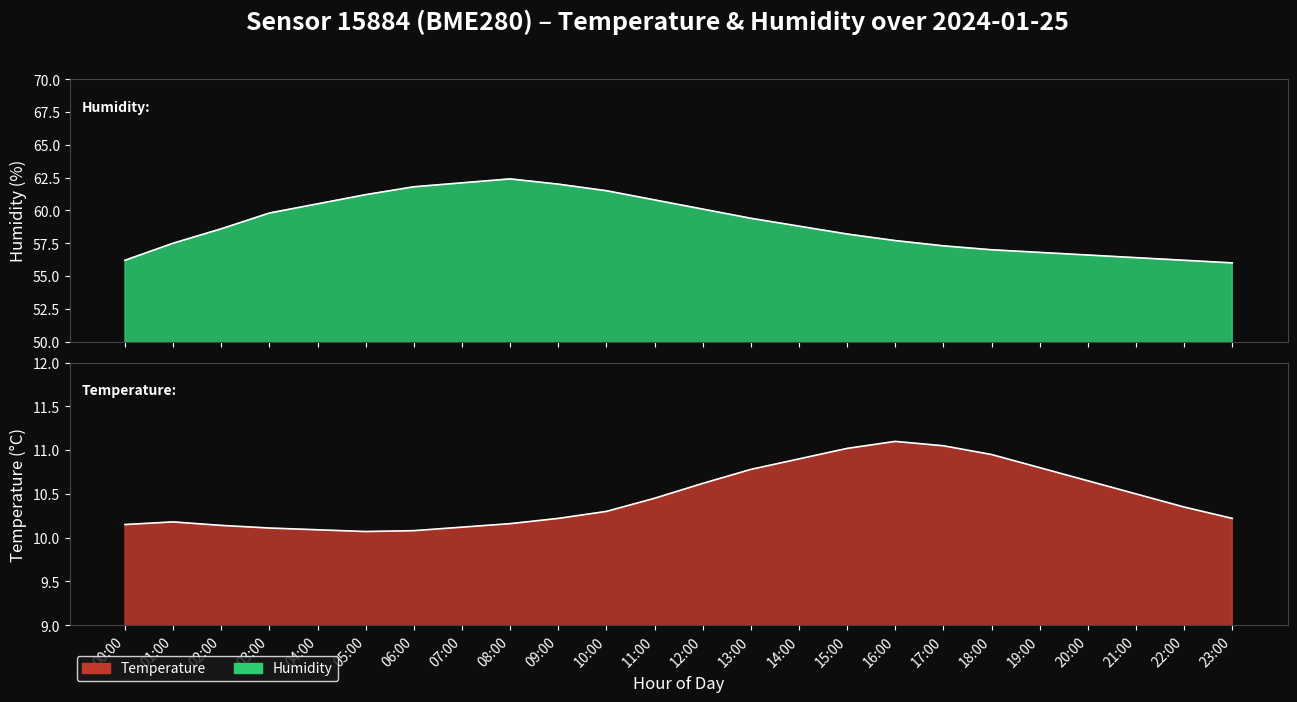

Where is the first local maximum for temperature?

01:00